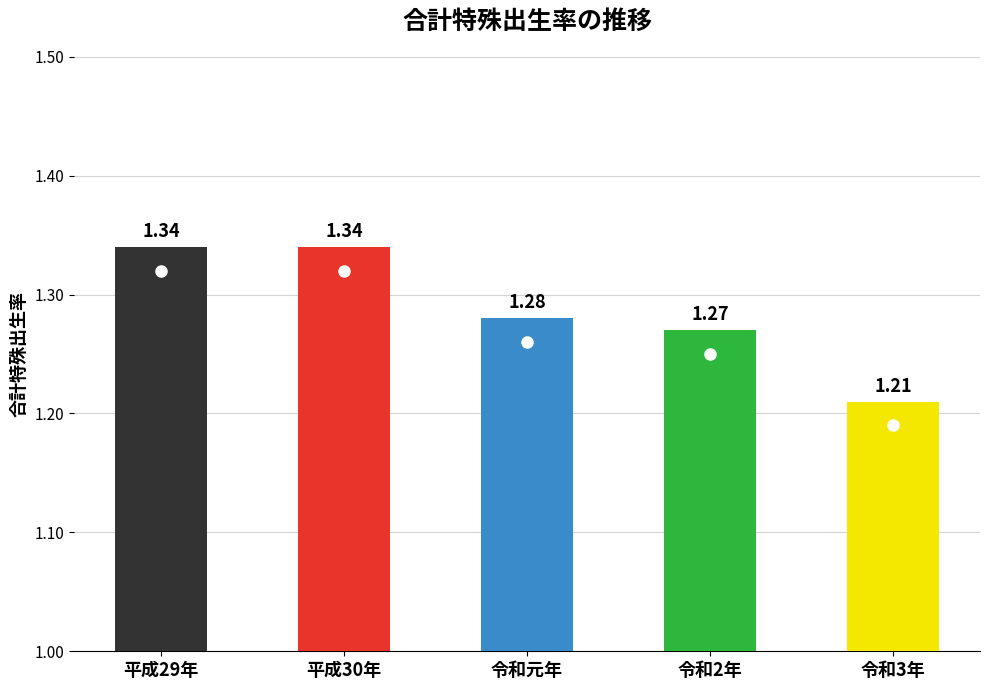

What is the ratio of the value at 令和3年 to the value at 令和元年?

0.9